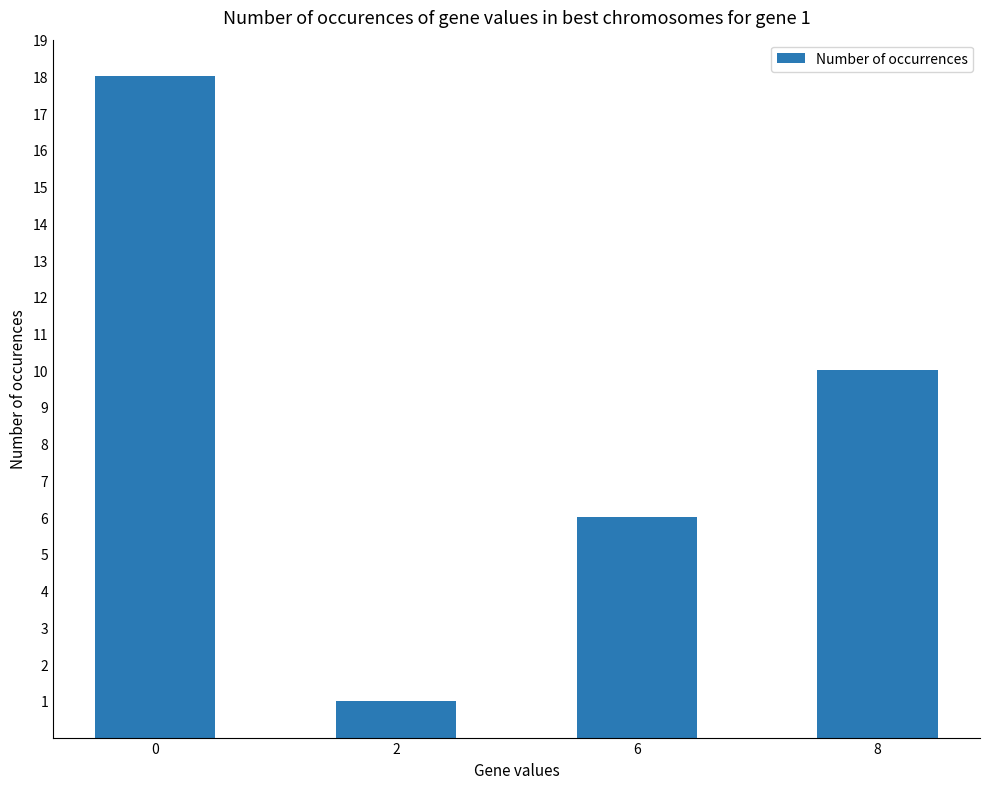

Approximately how many times larger is the value at 0 compared to 8?

1.8